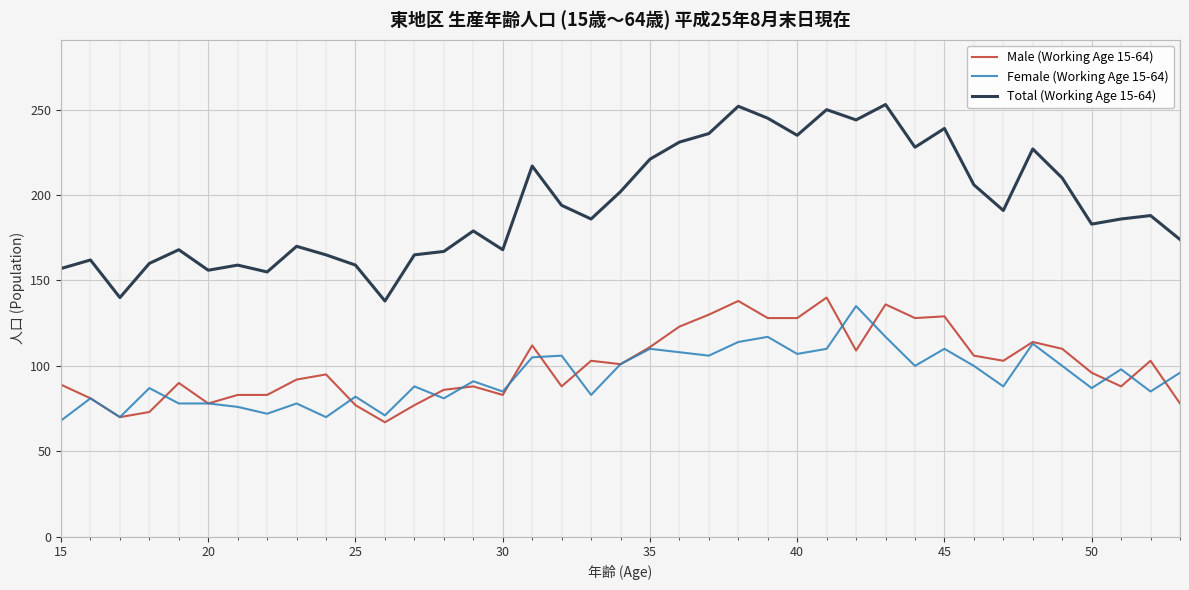

Which series has the widest spread of values?

Total (Working Age 15-64)